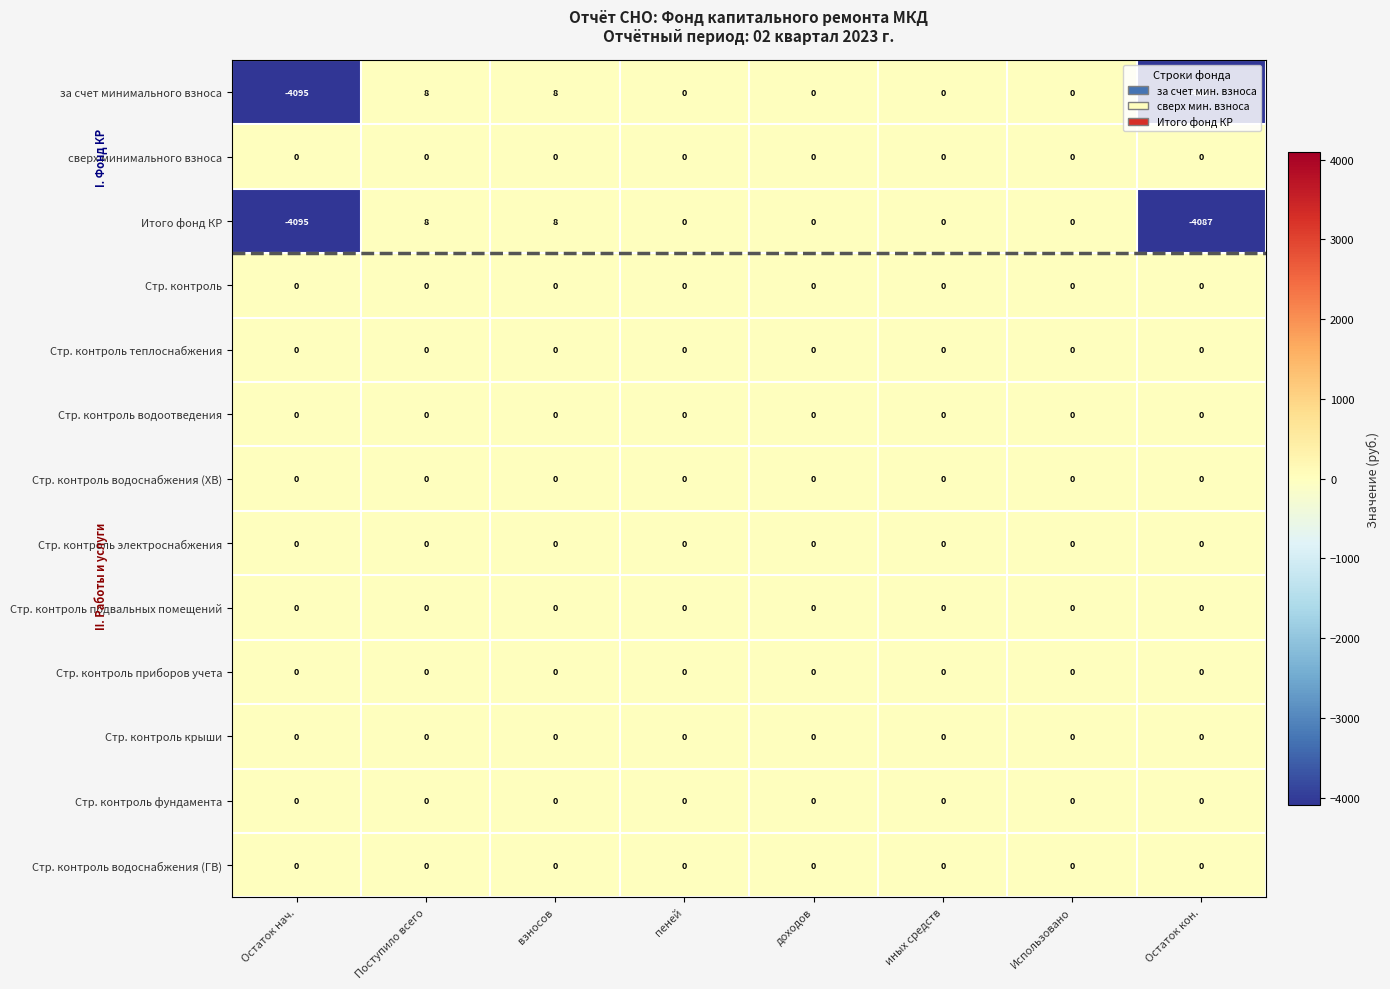

The value of Стр. контроль водоснабжения (ХВ) at иных средств is 0. True or false?

True